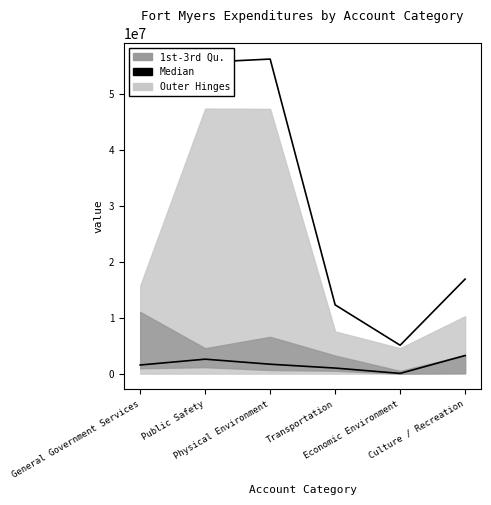

True or false: Median has more than 0 points higher than both neighbors.

True